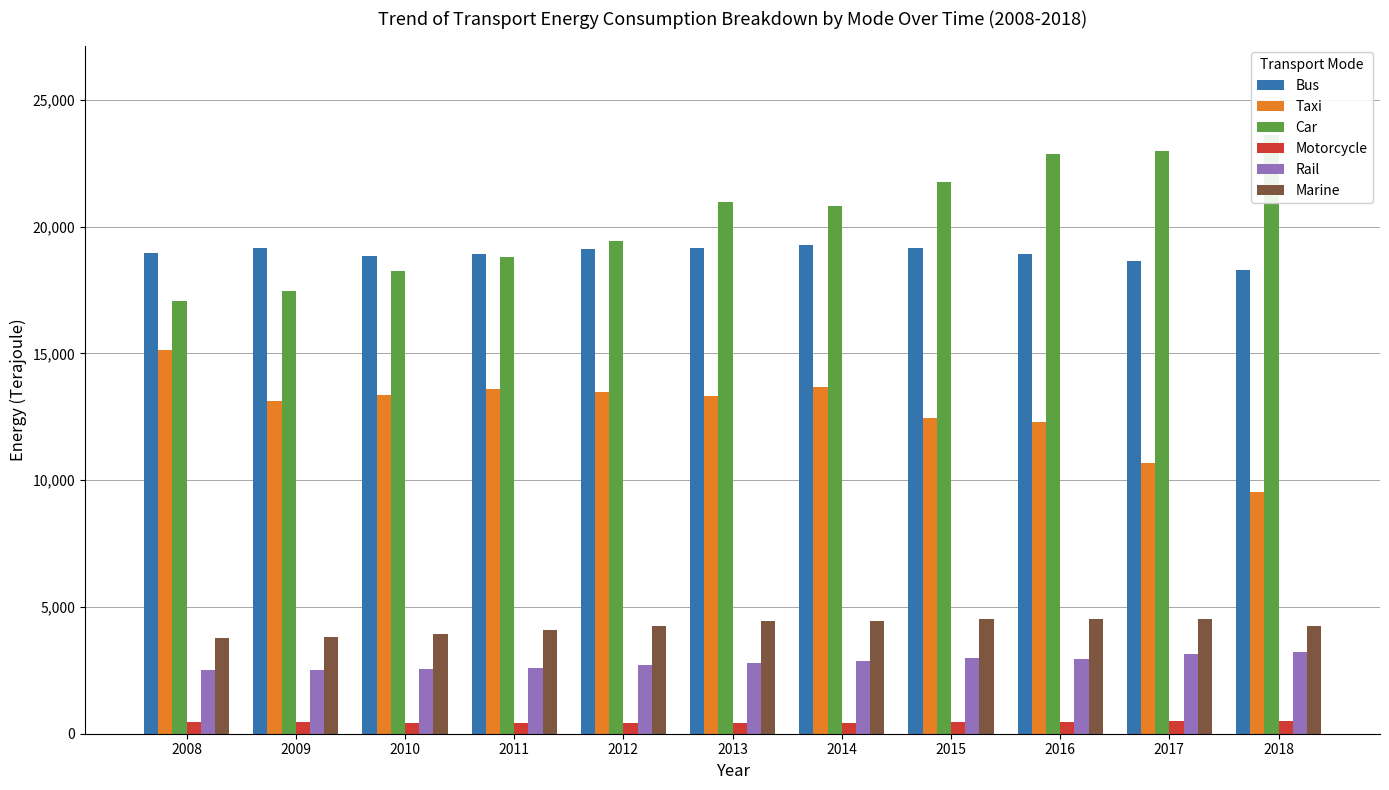

Rank the series at 2014 from lowest to highest value.

Motorcycle, Rail, Marine, Taxi, Bus, Car